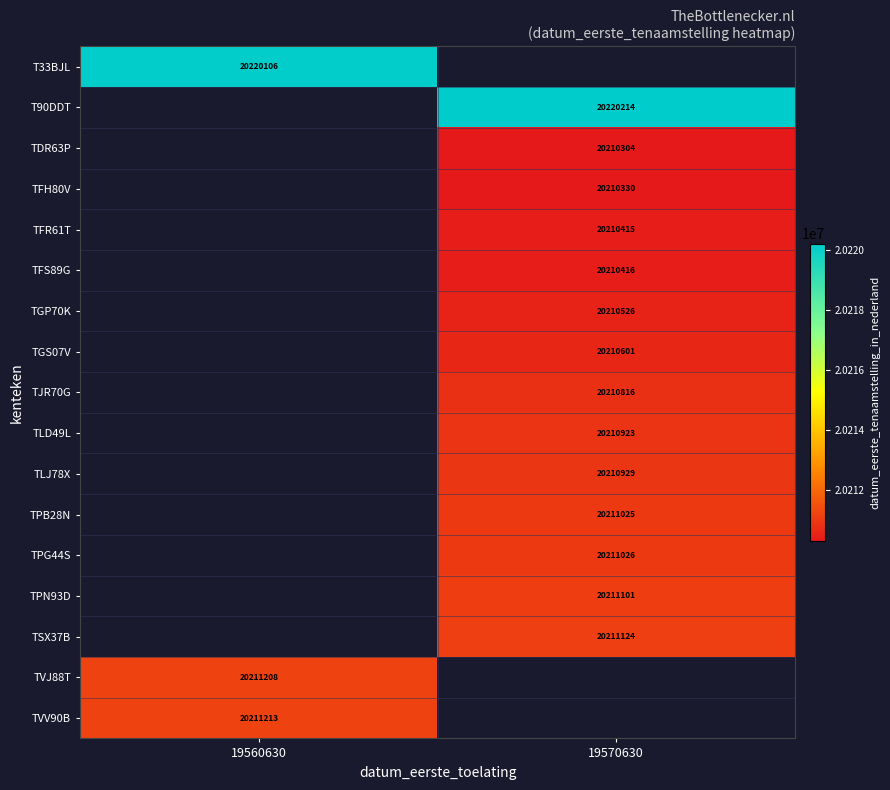

The value of TDR63P at 19570630 is 7168947. True or false?

False